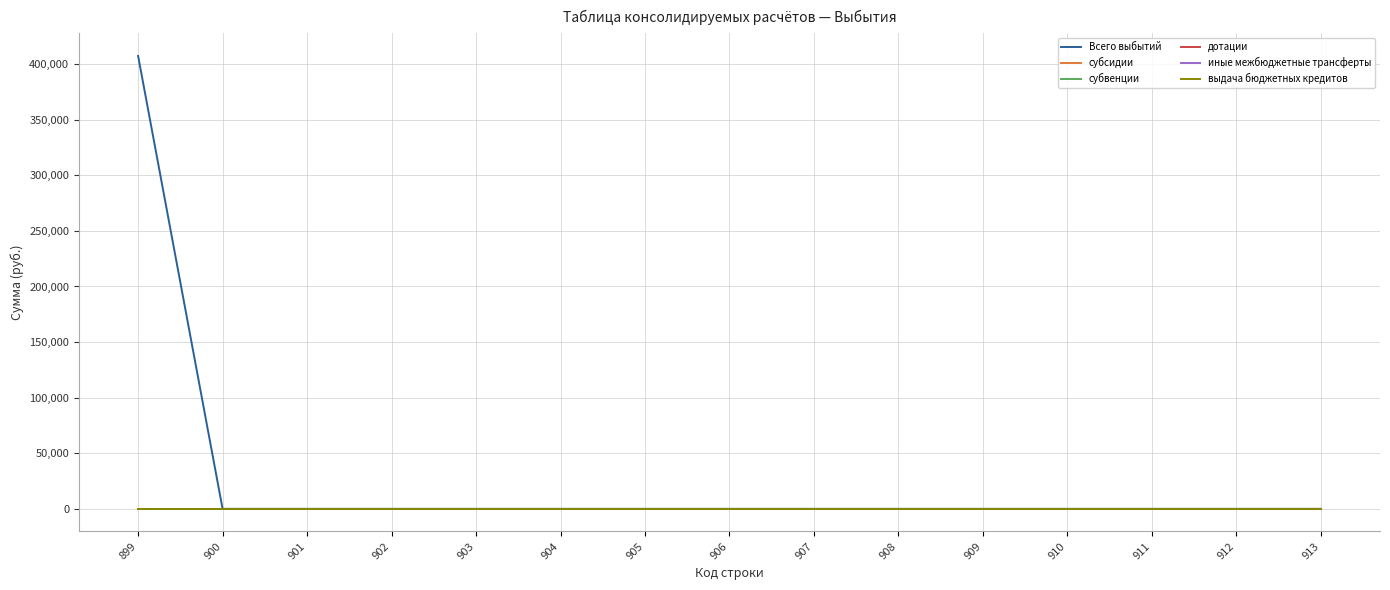

Is this an area chart (filled region under the line)?

No